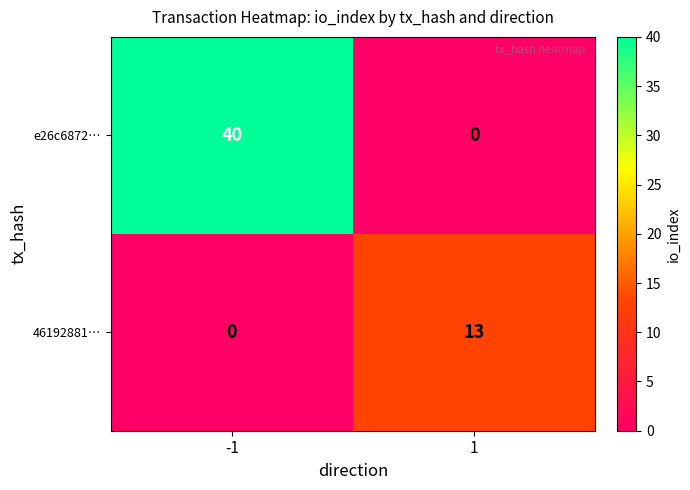

Rank the series at 1 from lowest to highest value.

e26c6872…, 46192881…